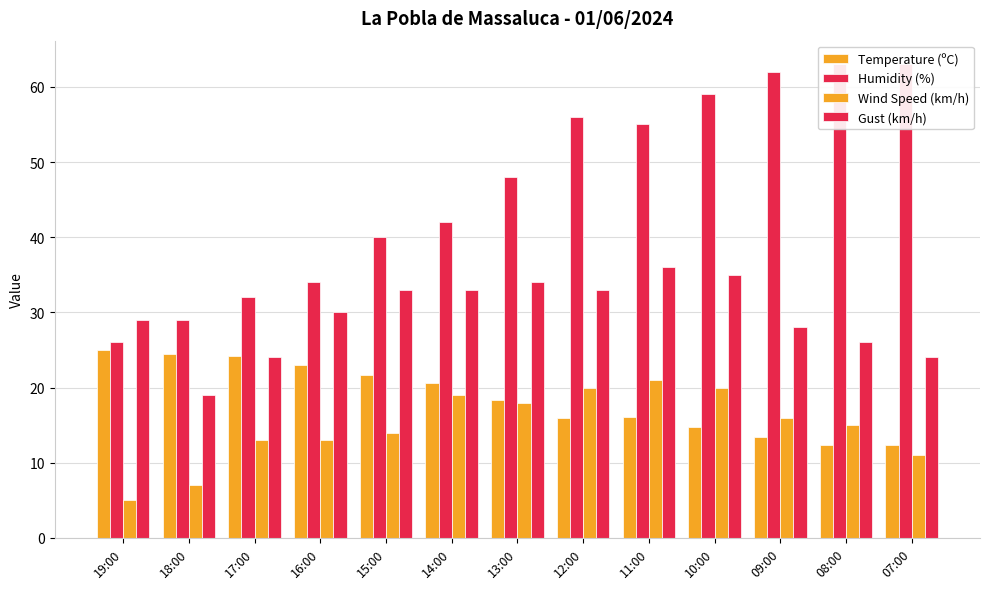

The Wind Speed (km/h) series shows 13.0 at 17:00. True or false?

True